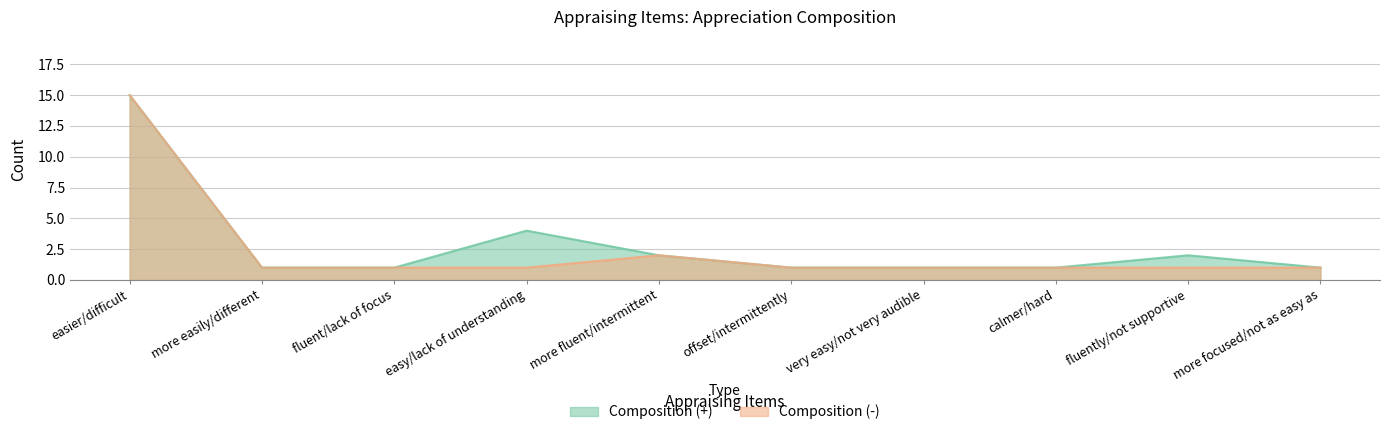

What is the label of the 8th point from the left?

calmer/hard